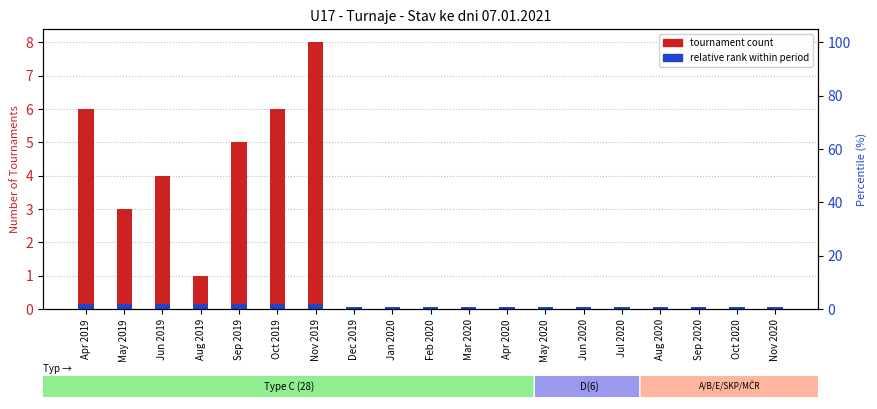

How many bars are there in each group?

2